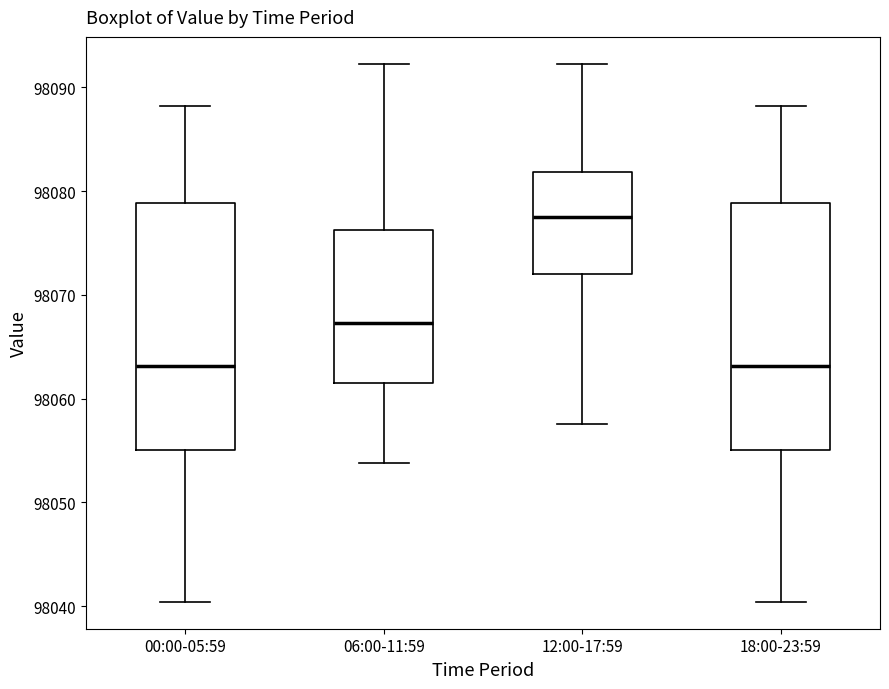

Reading left to right, read every box against the y-axis: the position of its median line, the range the box covers, and the ends of its whiskers. The values are not printed on the chart, so give them approximately, as read against the axis.

00:00-05:59: median 98063, box 98055 to 98079, whiskers 98040 to 98088
06:00-11:59: median 98067, box 98062 to 98076, whiskers 98054 to 98092
12:00-17:59: median 98078, box 98072 to 98082, whiskers 98058 to 98092
18:00-23:59: median 98063, box 98055 to 98079, whiskers 98040 to 98088